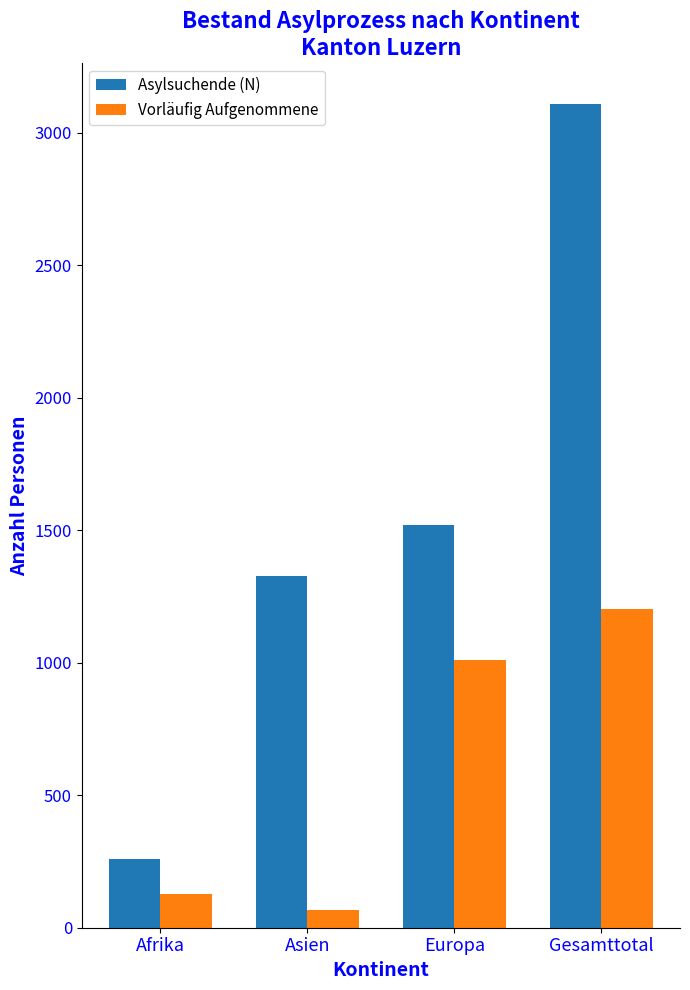

What value does the Asylsuchende (N) series have at Asien, to the nearest 100?

1300